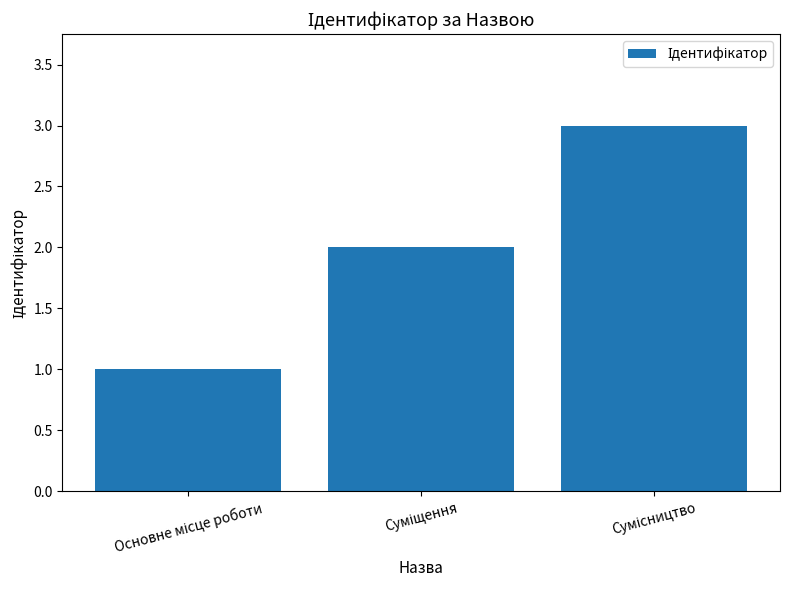

What is the sum of all values?

6